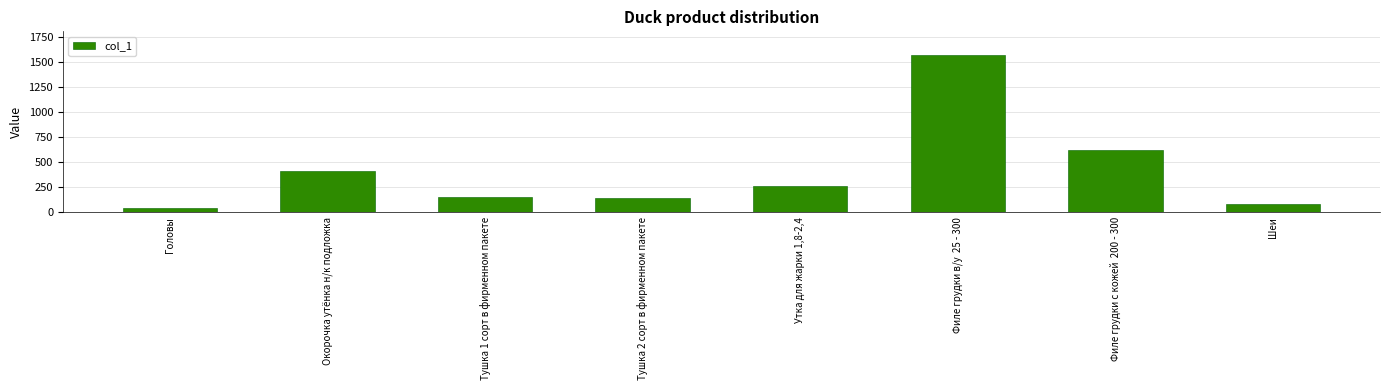

How many values are below 256?

4